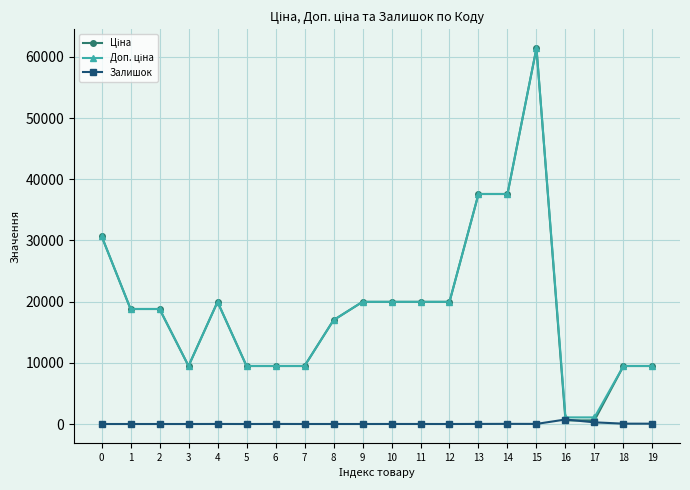

At how many categories does at least one series exceed 8464?

18